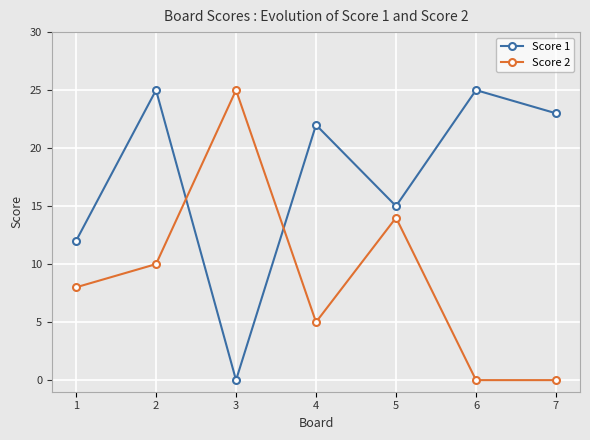

The Score 1 series shows 9 at 3. True or false?

False